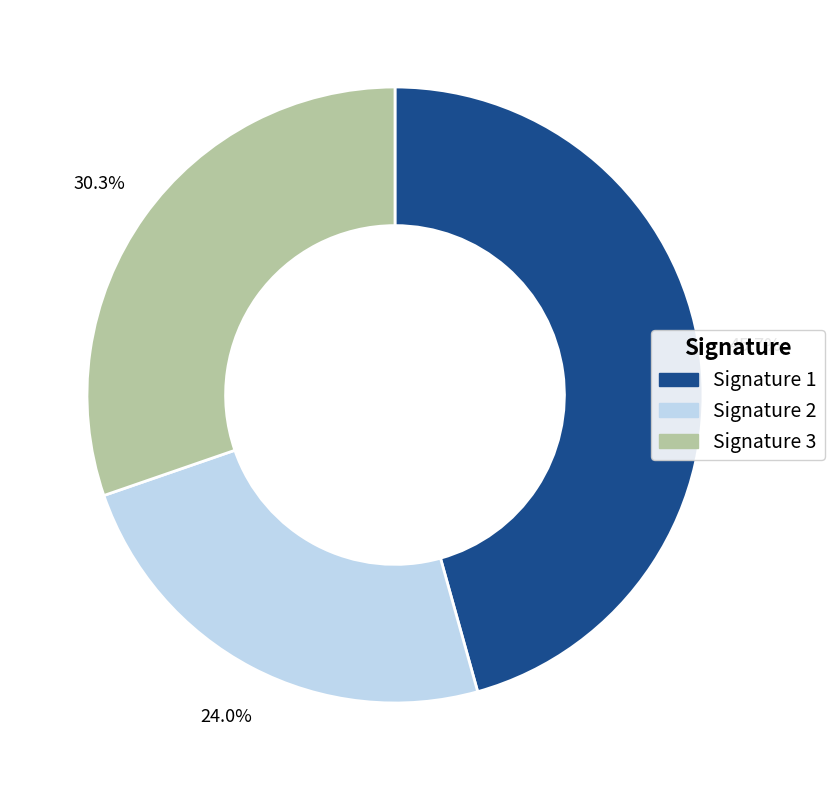

How many segments does this pie chart have?

3